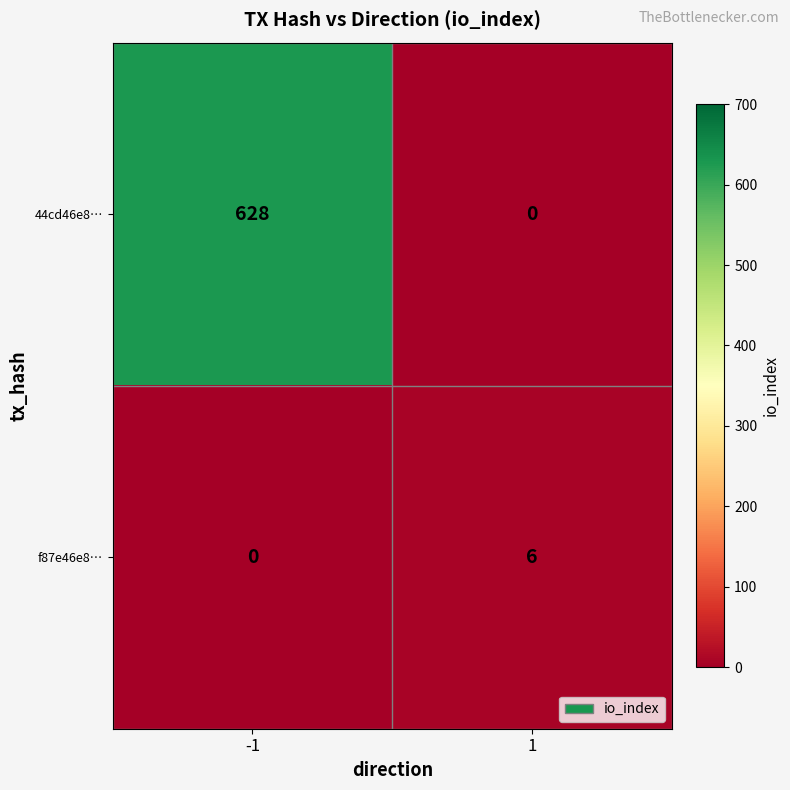

The f87e46e8… series shows 8 at 1. True or false?

False